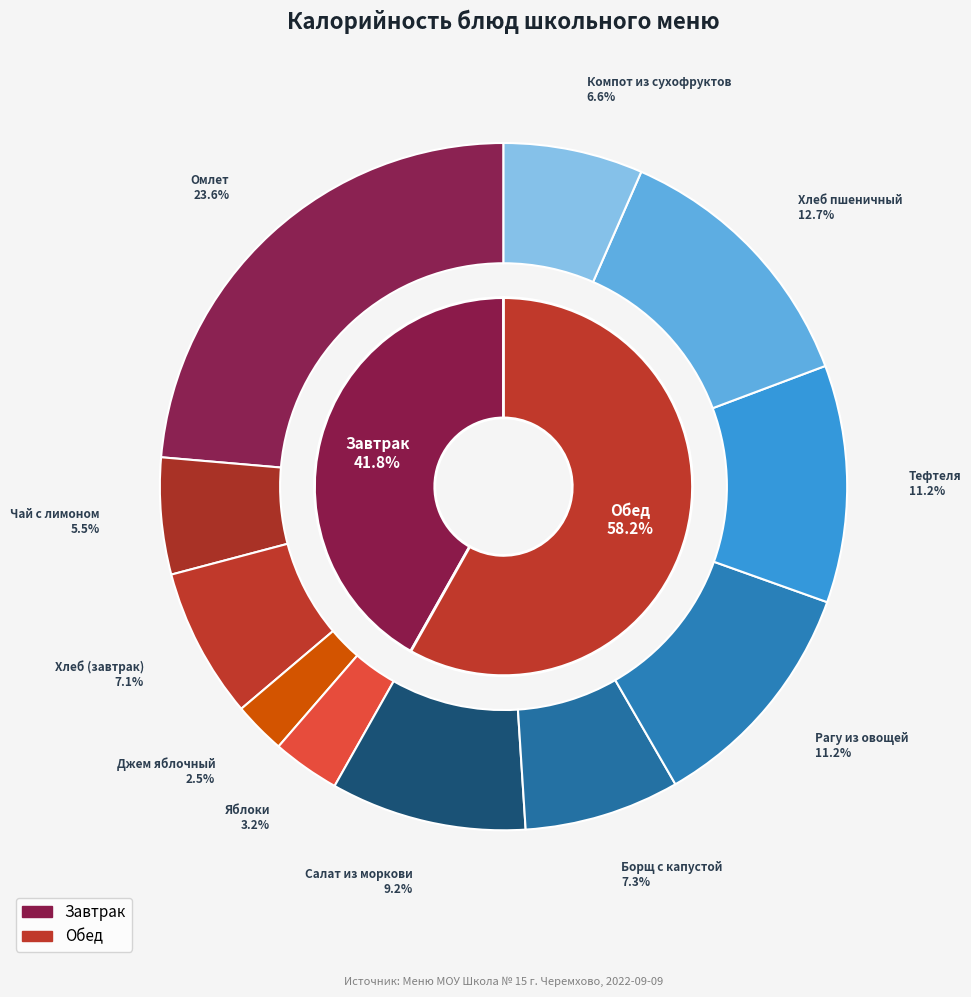

To the nearest percent, what percentage of the pie is Хлеб (завтрак)?

7%